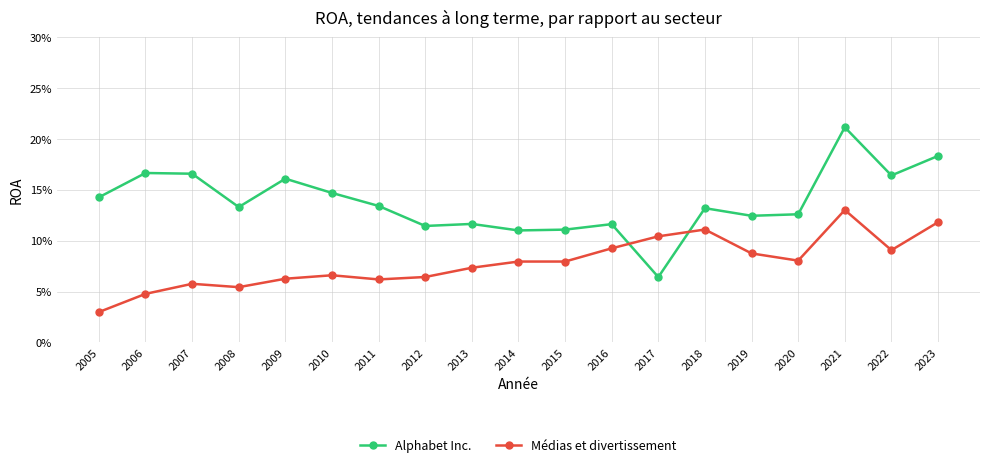

What are all the series names shown in the legend?

Alphabet Inc., Médias et divertissement